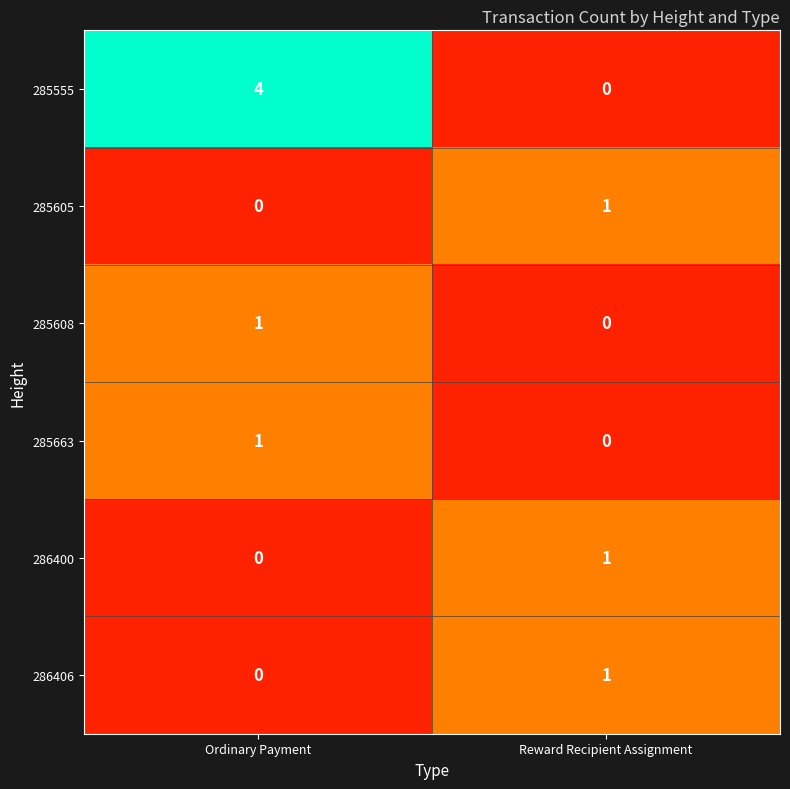

True or false: 285608 has a value of 0 at Reward Recipient Assignment.

True